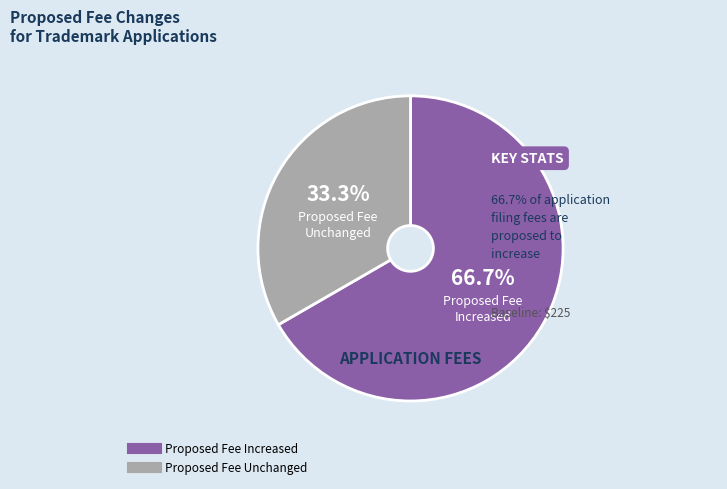

Does any single category account for the majority?

Yes